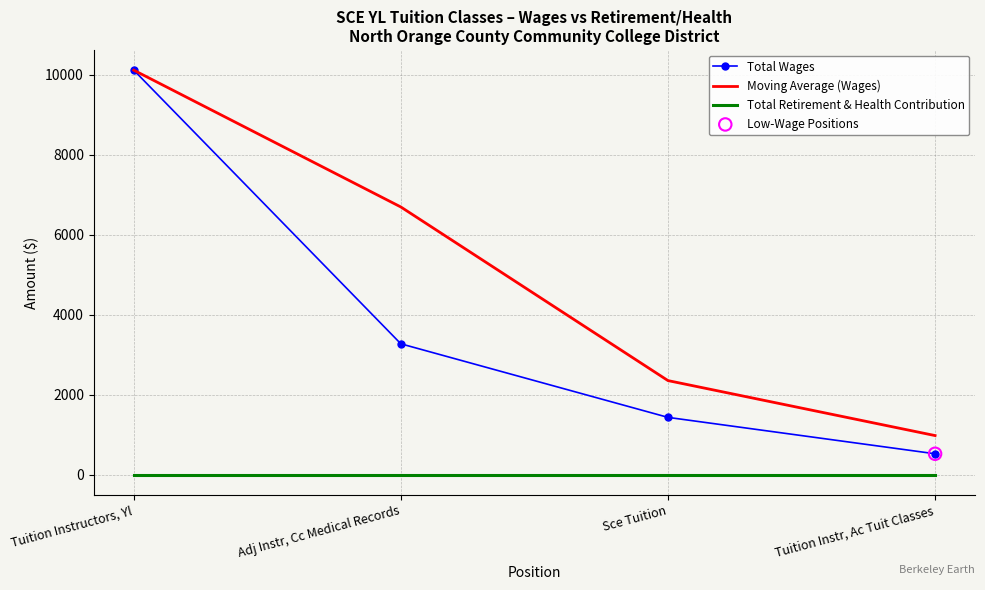

At how many categories does at least one series exceed 6179?

2